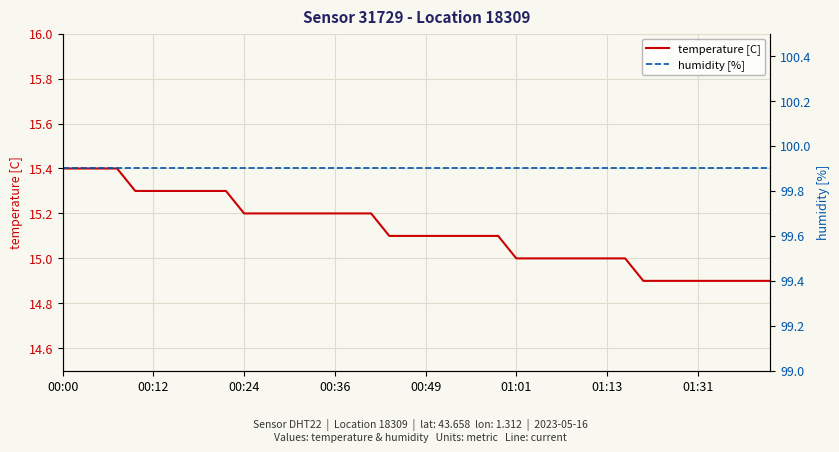

What is the minimum value for humidity [%]?

99.9